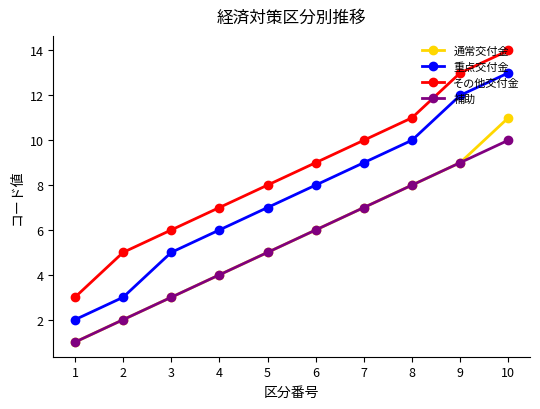

Reading left to right, transcribe all the data shown in this chart.

通常交付金: 1=1	2=2	3=3	4=4	5=5	6=6	7=7	8=8	9=9	10=11
重点交付金: 1=2	2=3	3=5	4=6	5=7	6=8	7=9	8=10	9=12	10=13
その他交付金: 1=3	2=5	3=6	4=7	5=8	6=9	7=10	8=11	9=13	10=14
補助: 1=1	2=2	3=3	4=4	5=5	6=6	7=7	8=8	9=9	10=10